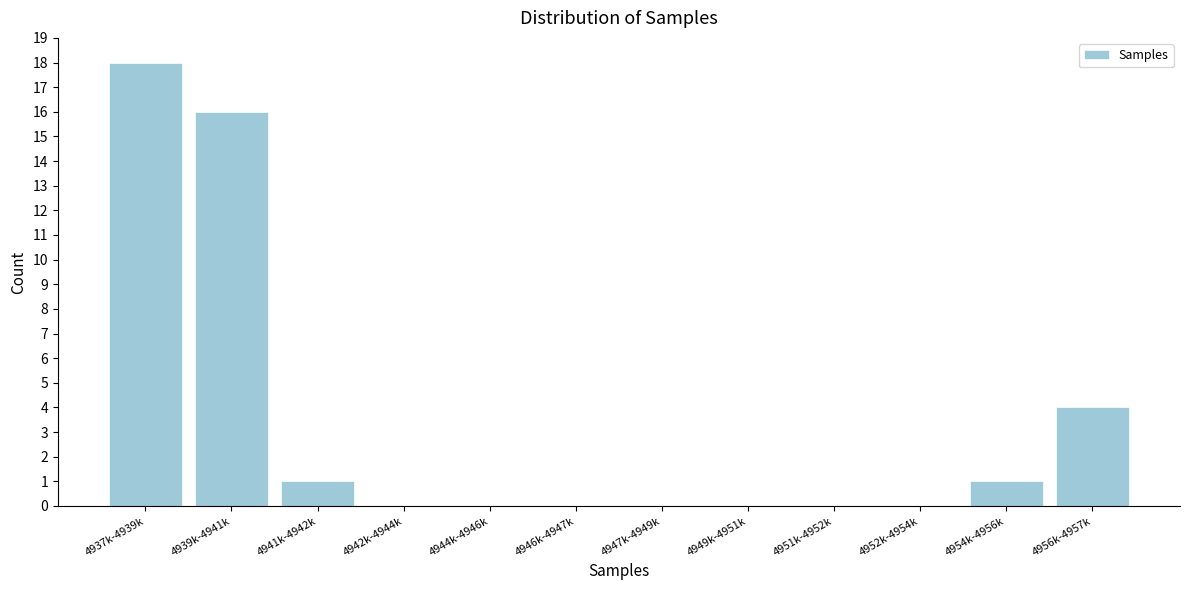

Reading right to left, extract all data points from this chart.

4956k-4957k=4	4954k-4956k=1	4952k-4954k=0	4951k-4952k=0	4949k-4951k=0	4947k-4949k=0	4946k-4947k=0	4944k-4946k=0	4942k-4944k=0	4941k-4942k=1	4939k-4941k=16	4937k-4939k=18